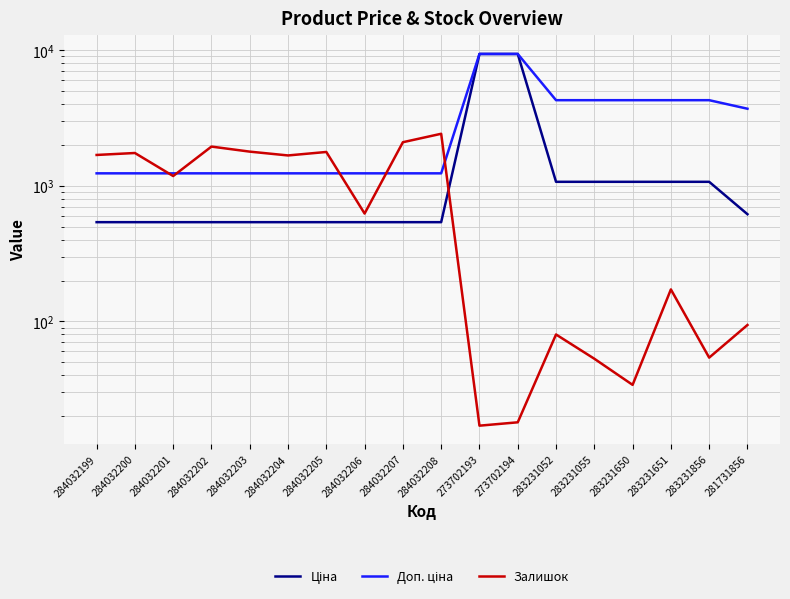

What is the difference between the maximum and second lowest values in the Доп. ціна series?

8148.6